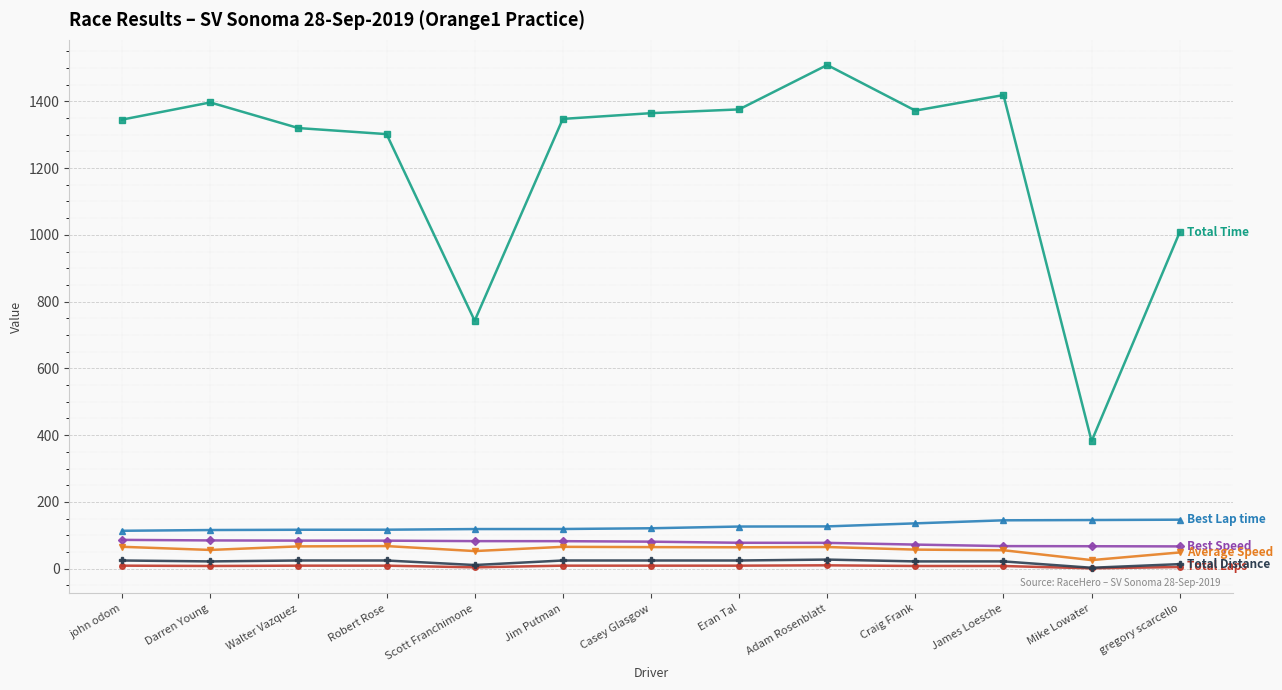

Which label corresponds to the largest value in the chart?

Adam Rosenblatt